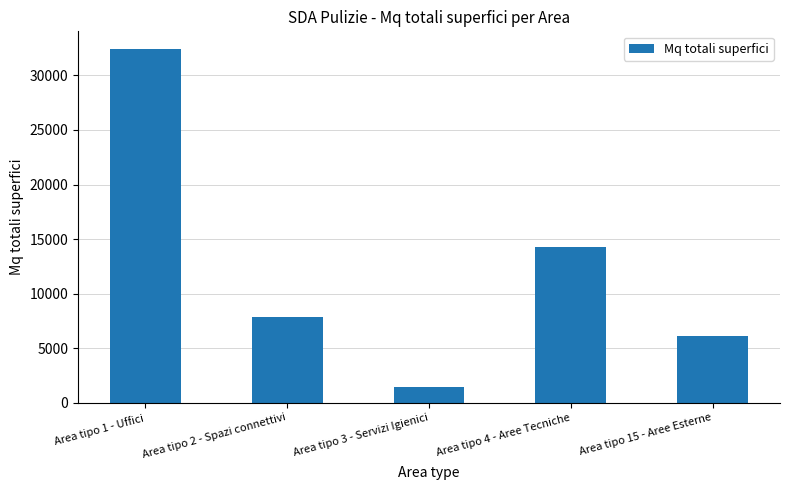

The chart shows a value of 32421.5 at Area tipo 1 - Uffici. True or false?

True